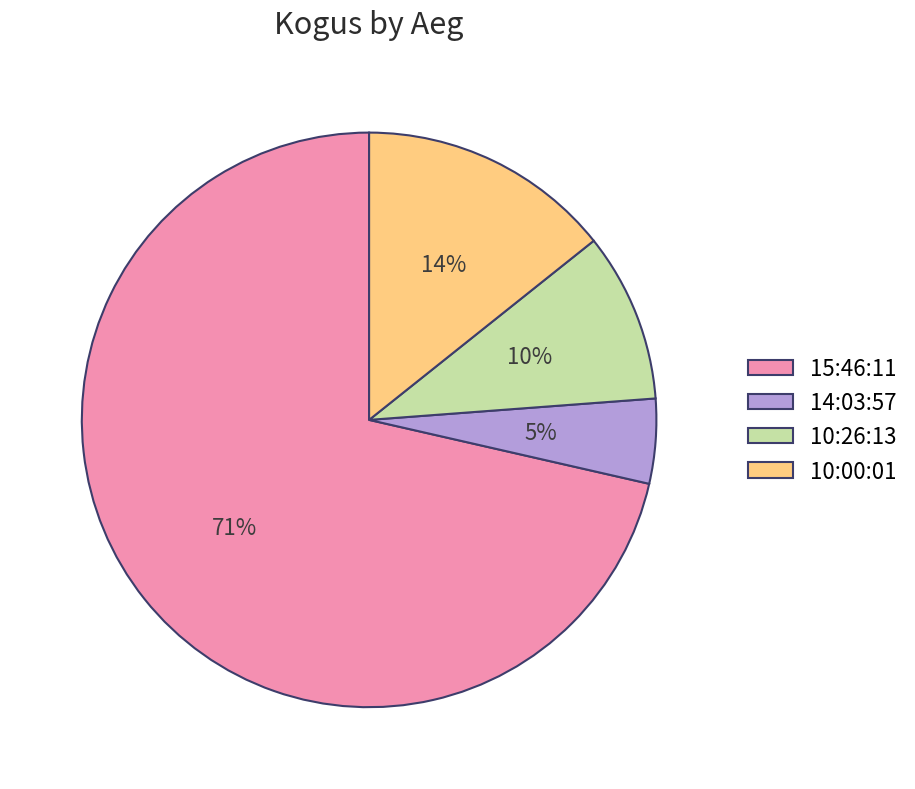

What is the smallest slice in the pie chart?

14:03:57